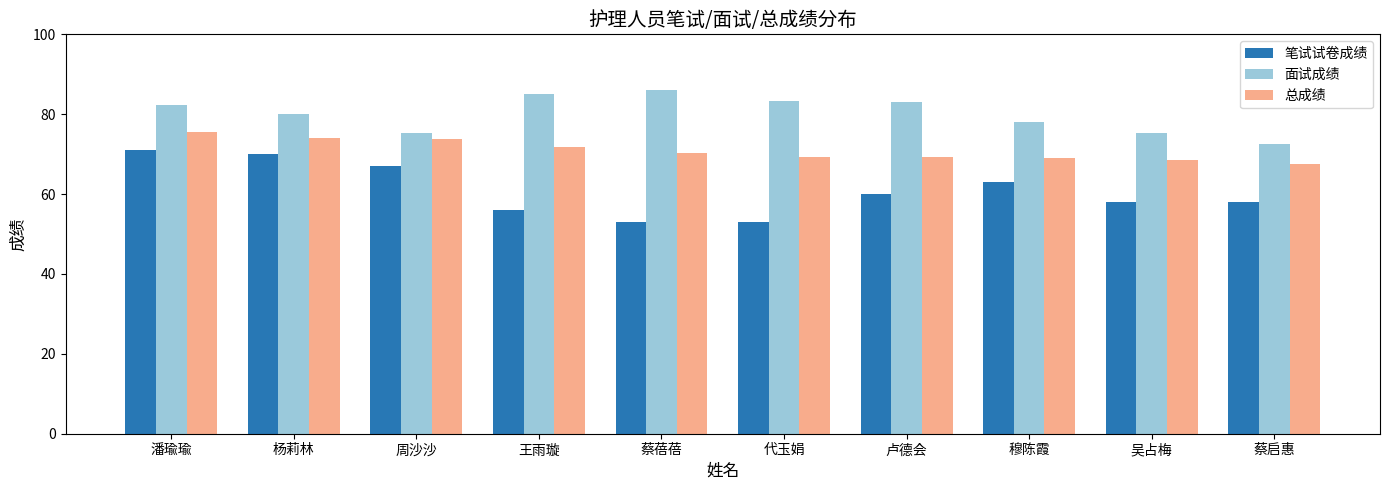

At which label does 总成绩 first exceed 70?

潘瑜瑜